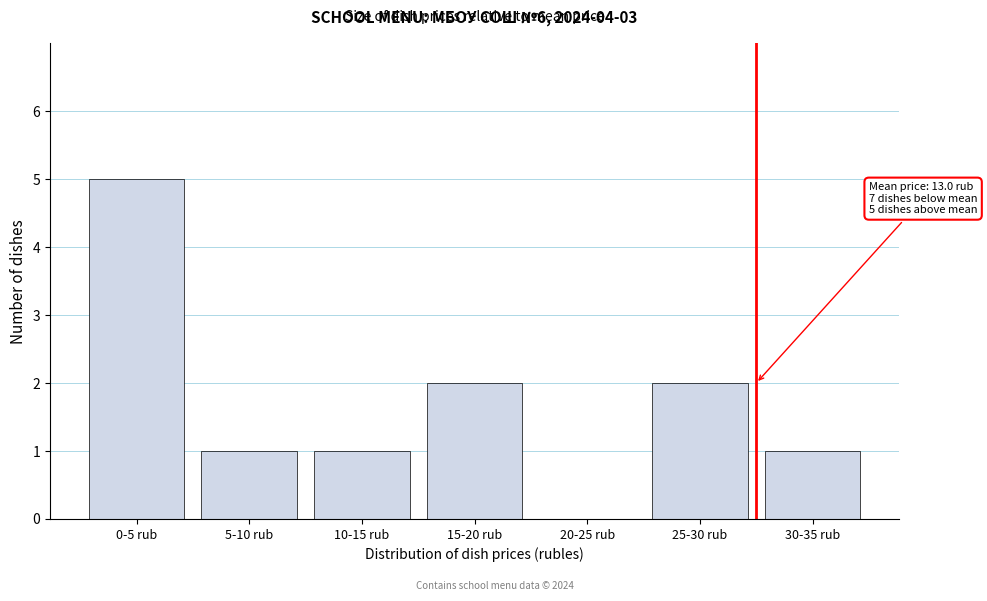

Reading left to right, transcribe all the data shown in this chart.

0-5 rub=5	5-10 rub=1	10-15 rub=1	15-20 rub=2	20-25 rub=0	25-30 rub=2	30-35 rub=1